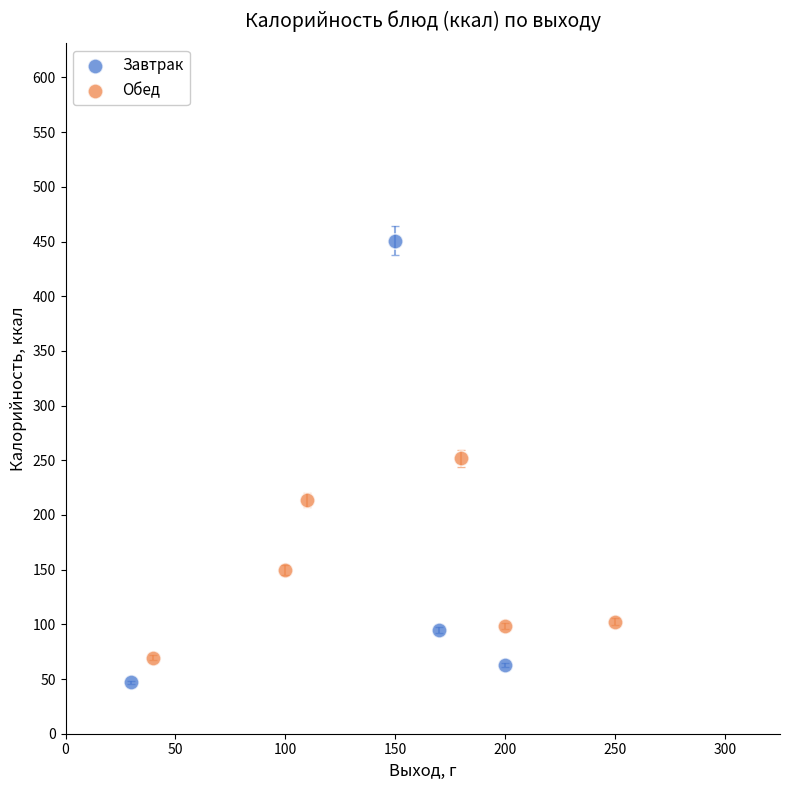

Which series has the widest spread of Y values?

Завтрак